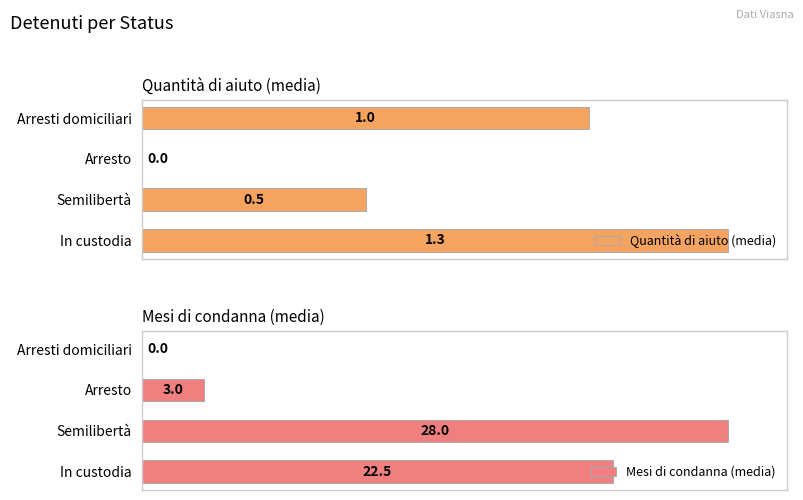

How many bars are there in each group?

2